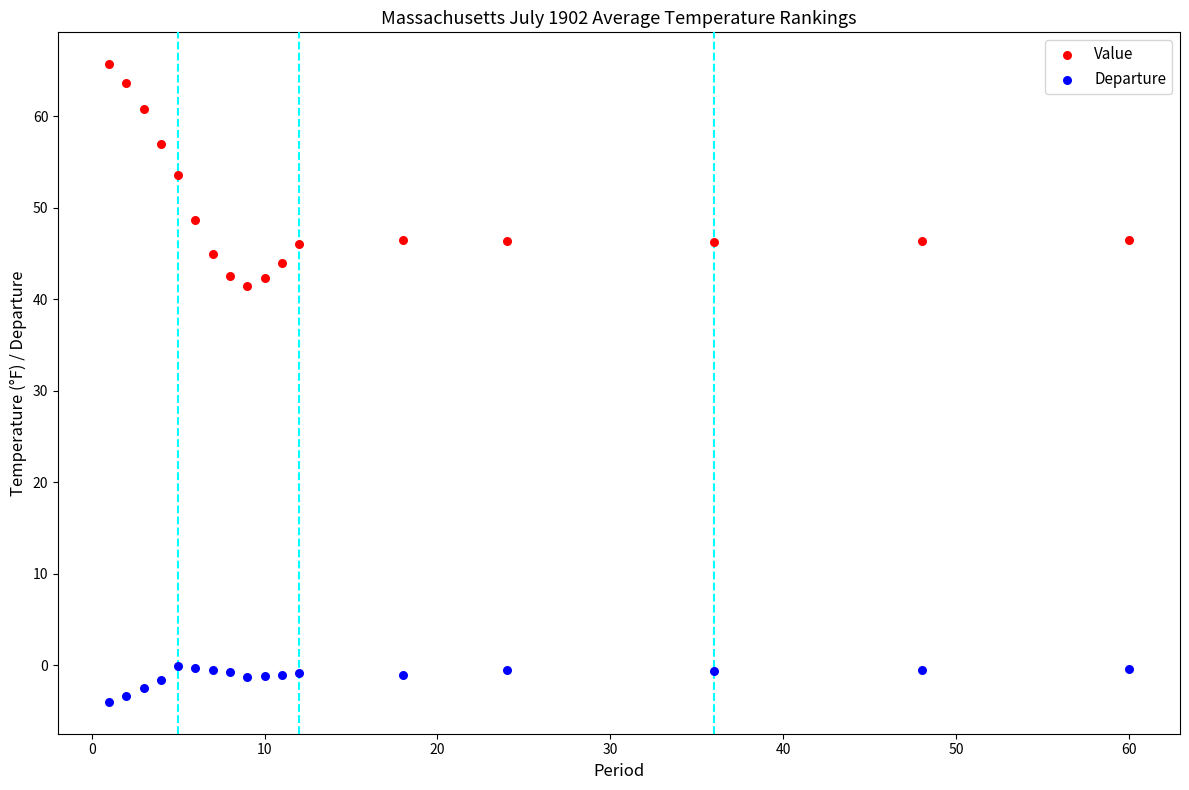

Across all series, what Y value is closest to 30?

41.5